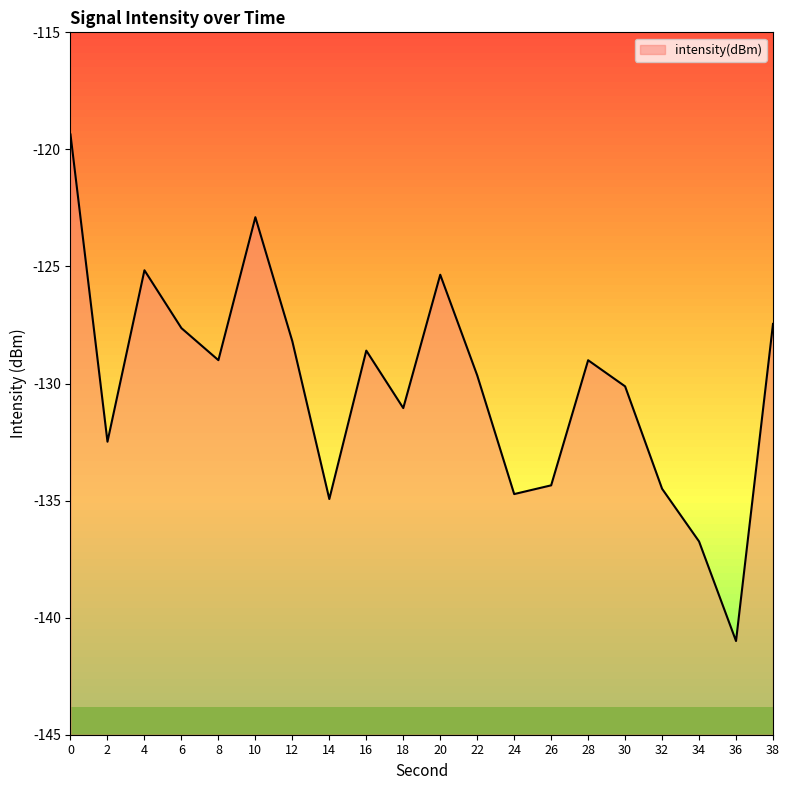

Which has a higher value, 16 or 4?

4